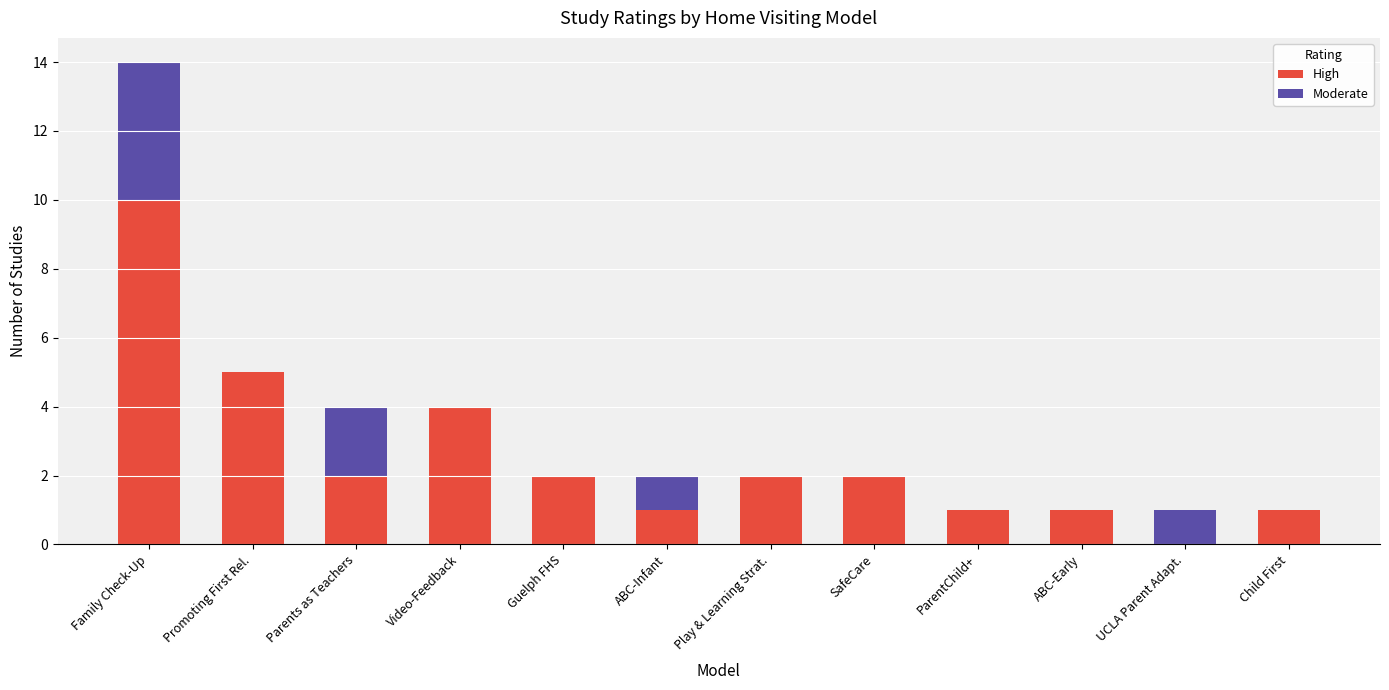

How many High values are between 1 and 4?

9